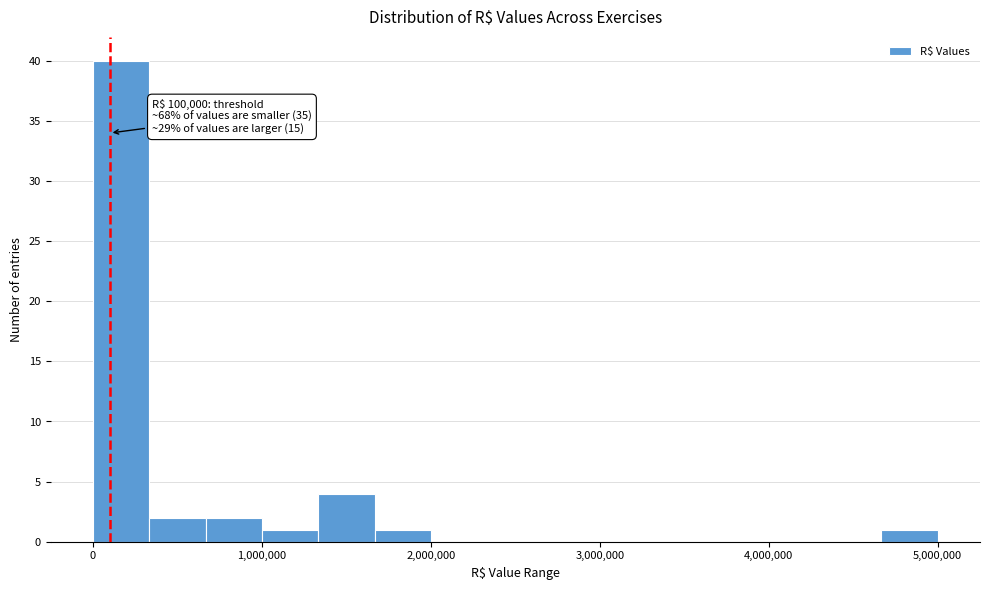

Read against the x-axis, roughly where is the centre of the tallest bar?

200000